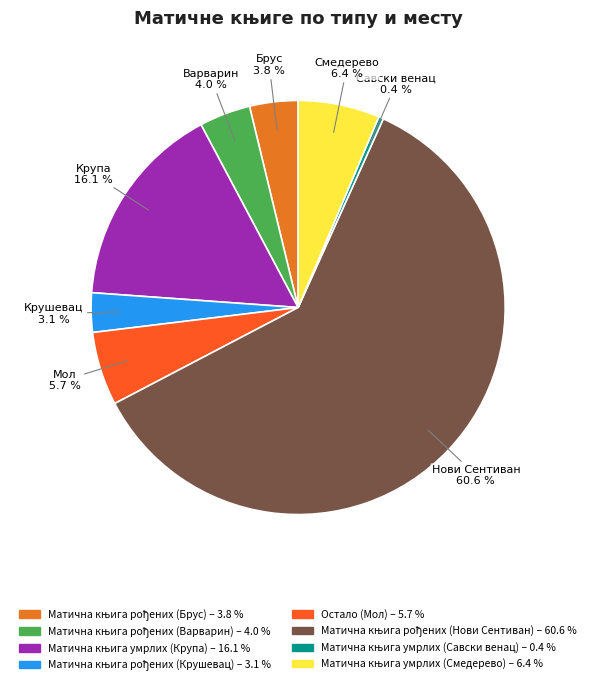

Which slice is the largest?

Матична књига рођених (Нови Сентиван)